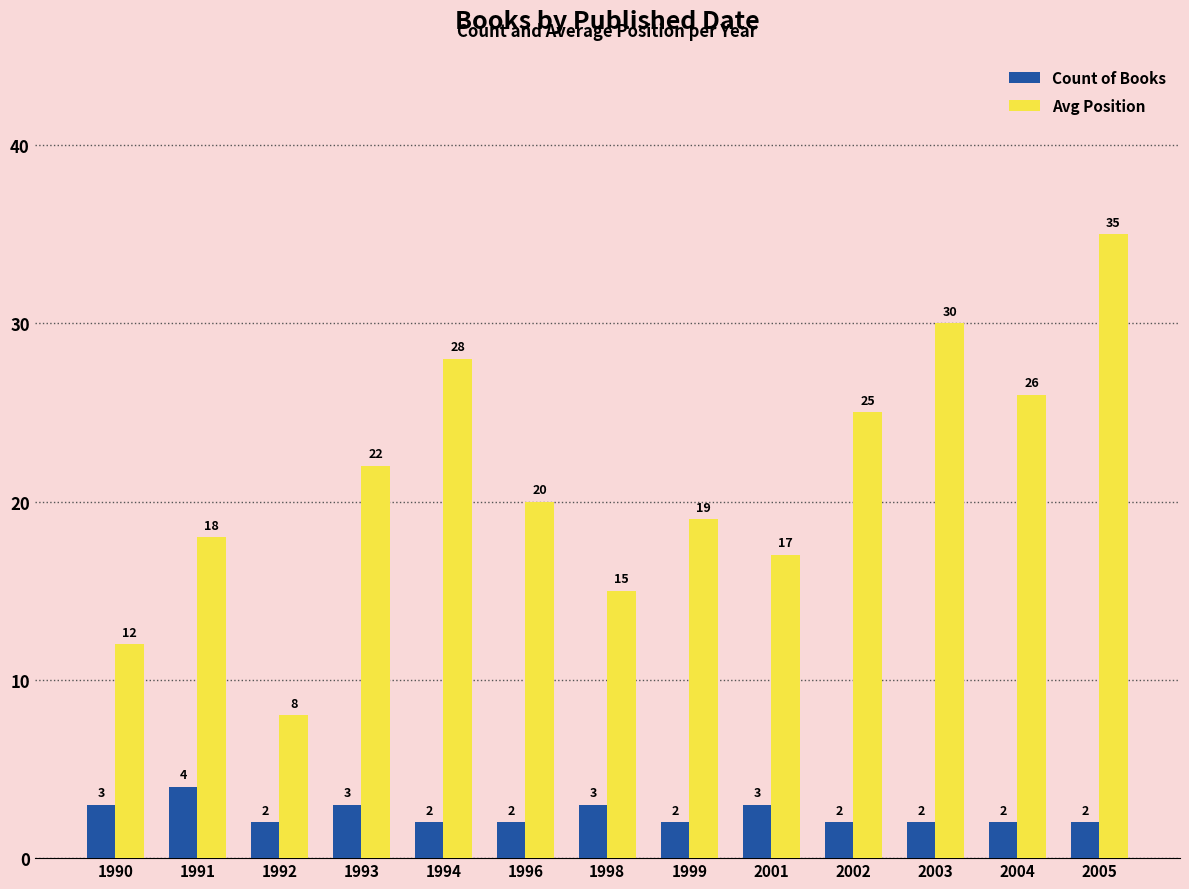

What is the lowest value of the Avg Position series?

8